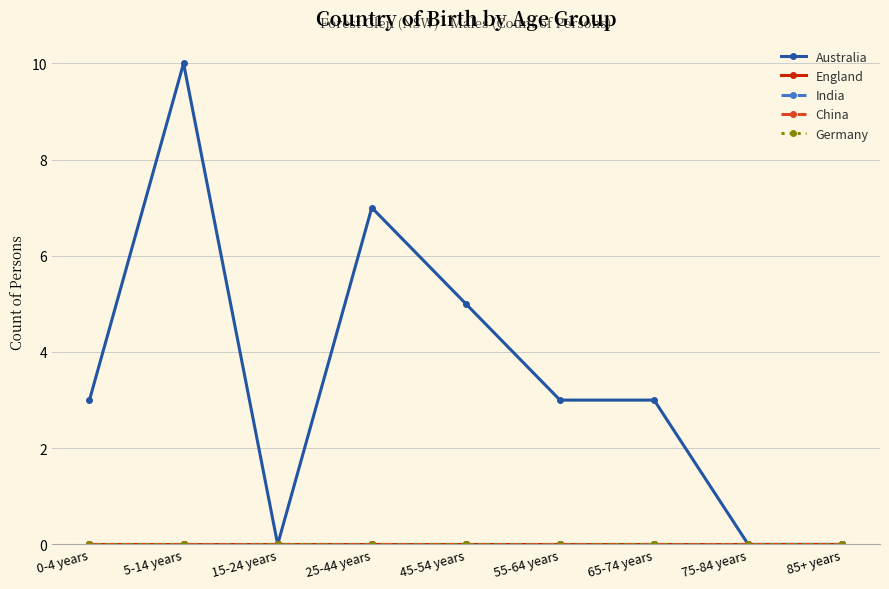

What is the total value across all series at 45-54 years?

5